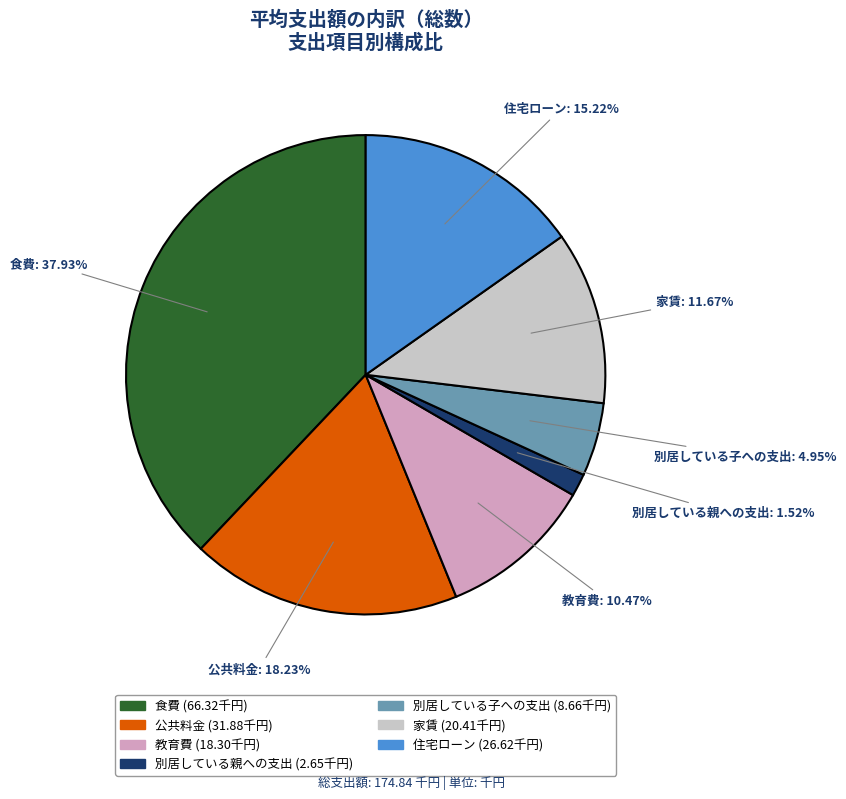

True or false: 公共料金 accounts for 25% of the total.

False